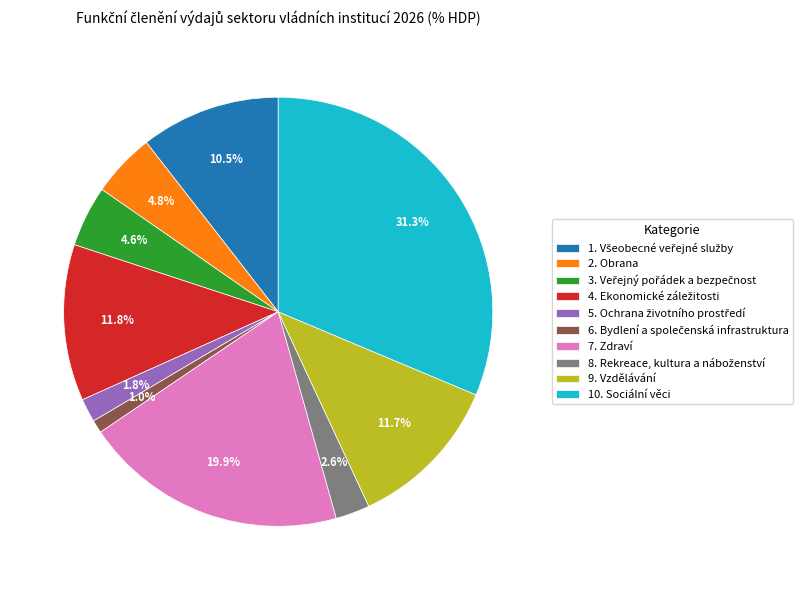

What percentage is NOT represented by 7. Zdraví?

80.1%